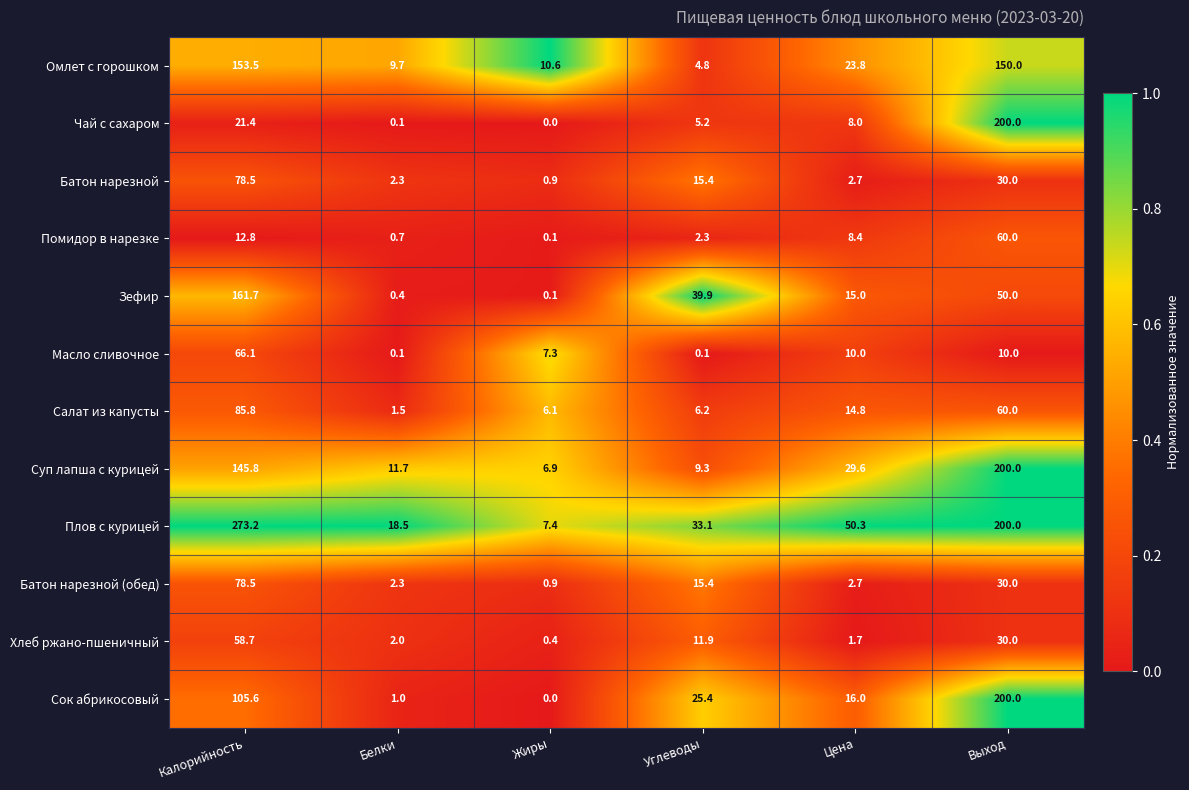

Between Белки and Жиры, which series saw the biggest shift?

Плов с курицей